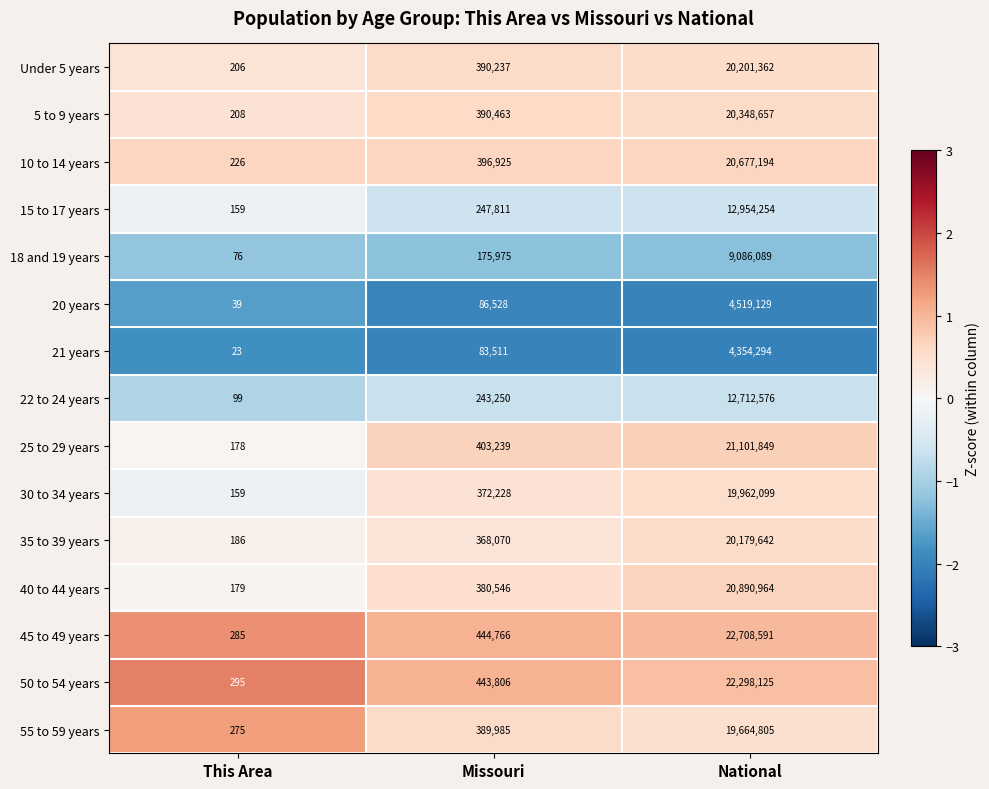

Count the number of data series in this chart.

15